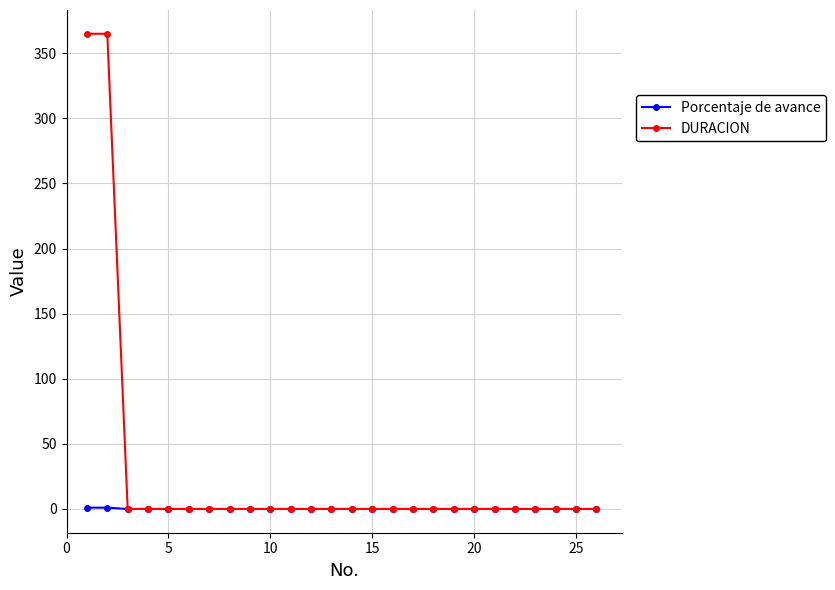

Which series has the largest range (max minus min)?

DURACION